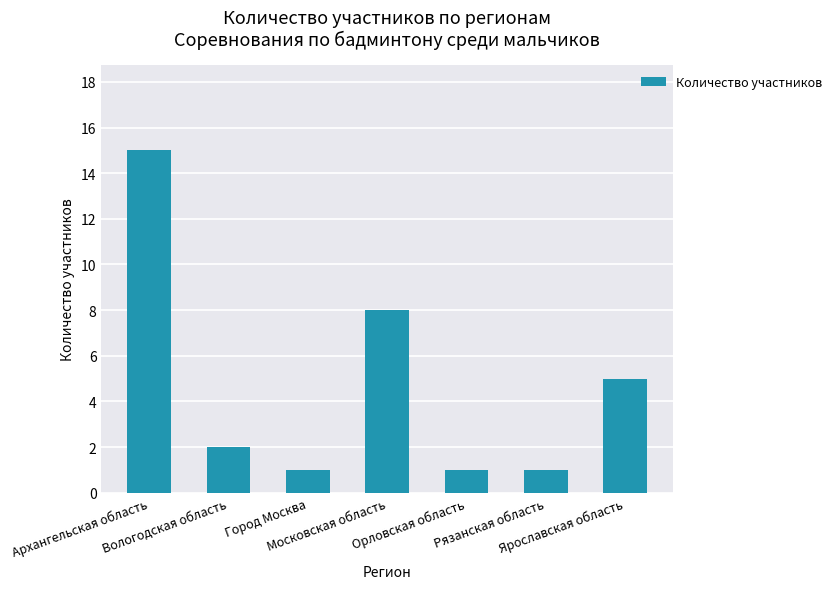

Are the bars horizontal?

No